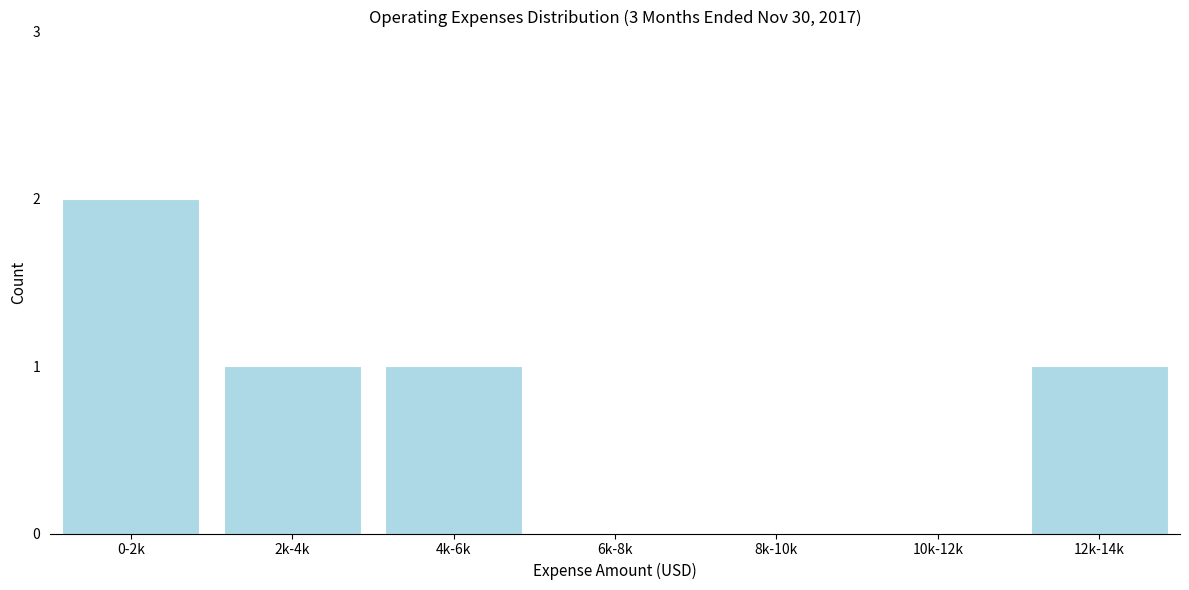

Reading left to right, transcribe all the data shown in this chart.

0-2k=2	2k-4k=1	4k-6k=1	6k-8k=0	8k-10k=0	10k-12k=0	12k-14k=1